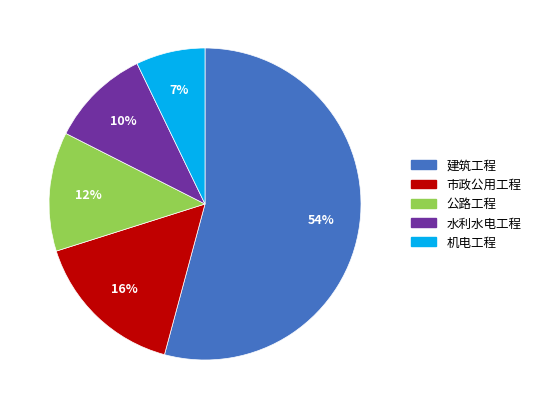

How many slices are in this pie chart?

5